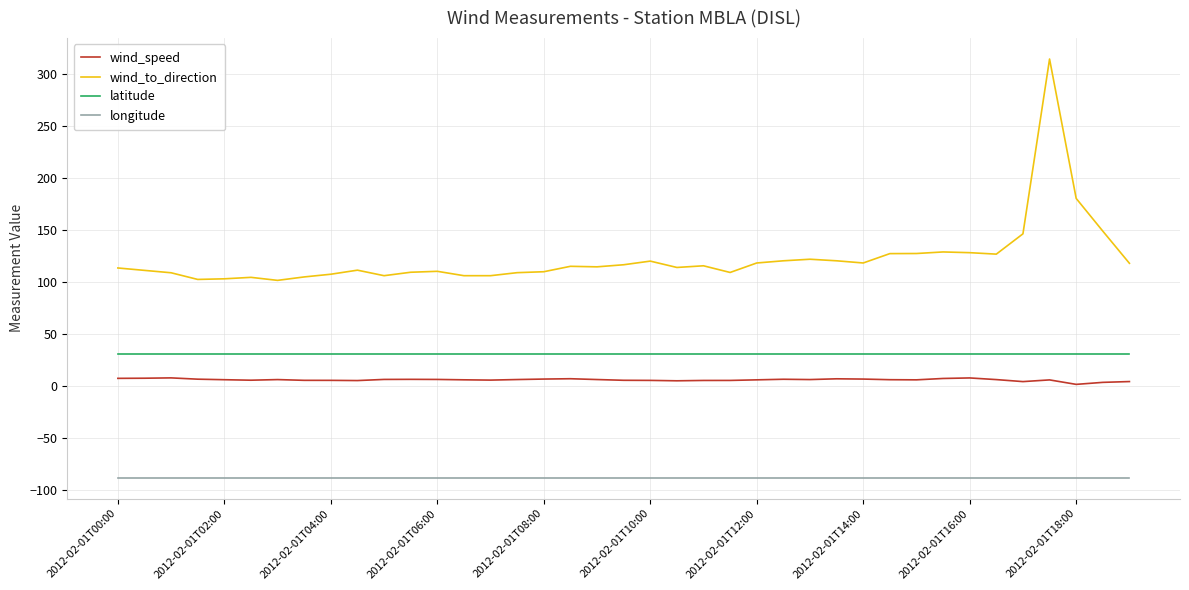

List the series in order of their peak value, highest first.

wind_to_direction, latitude, wind_speed, longitude